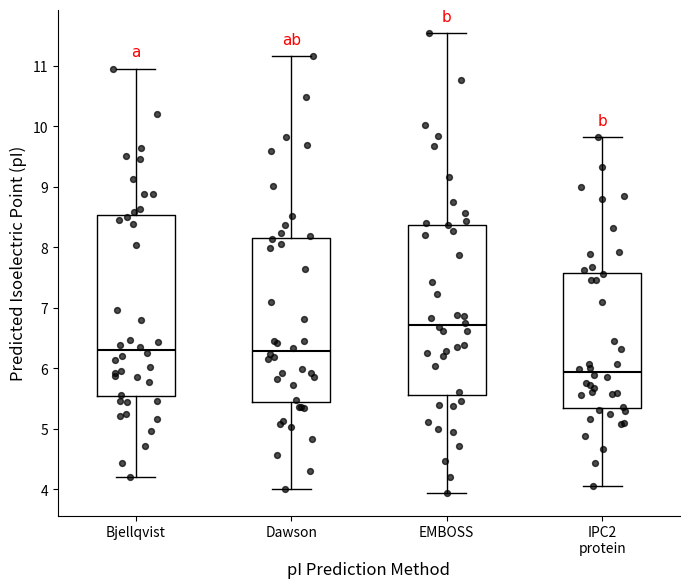

Which box has the highest median line?

EMBOSS